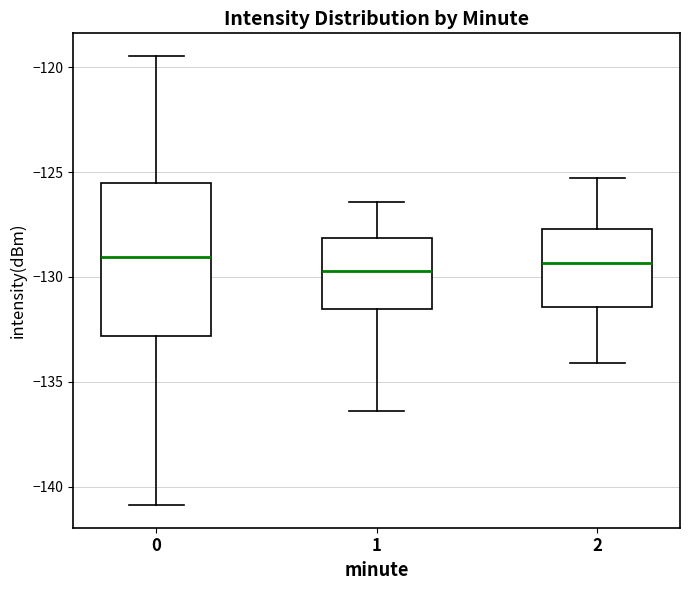

Reading left to right, read every box against the y-axis: the position of its median line, the range the box covers, and the ends of its whiskers. The values are not printed on the chart, so give them approximately, as read against the axis.

0: median -129.0, box -133.0 to -125.5, whiskers -141.0 to -119.5
1: median -129.5, box -131.5 to -128.0, whiskers -136.5 to -126.5
2: median -129.5, box -131.5 to -127.5, whiskers -134.0 to -125.5